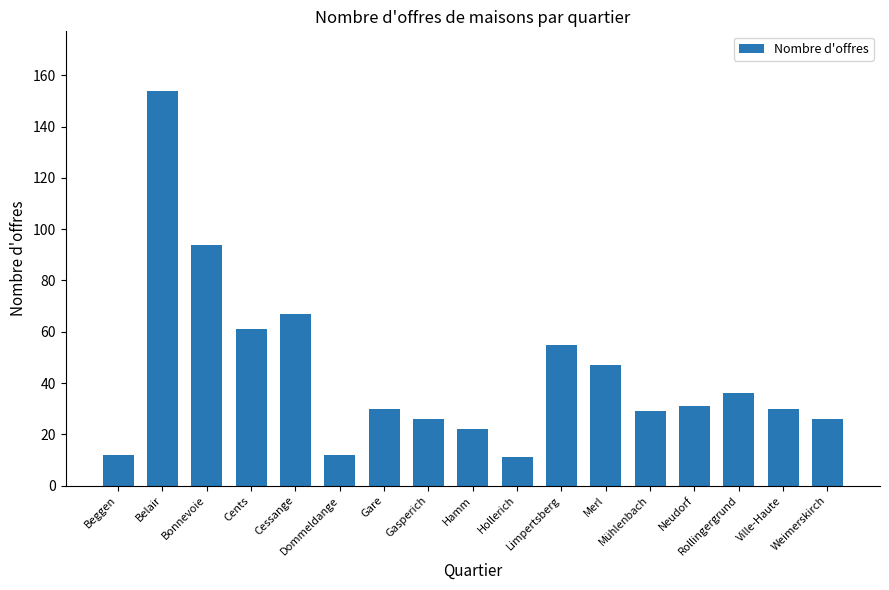

How many categories are shown in the chart?

17